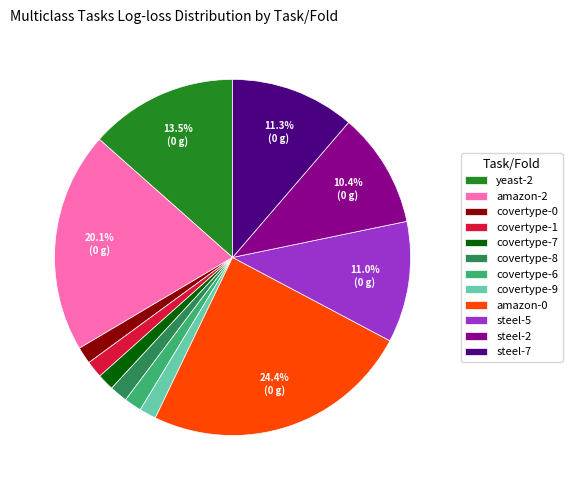

Is it true that steel-2 is 17% of the pie?

False